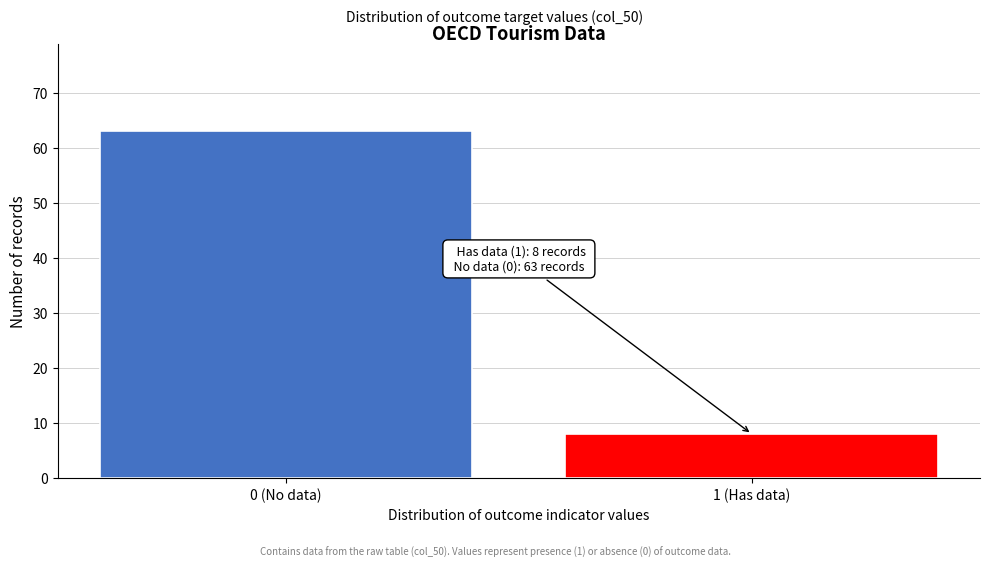

Reading left to right, transcribe all the data shown in this chart.

63	8